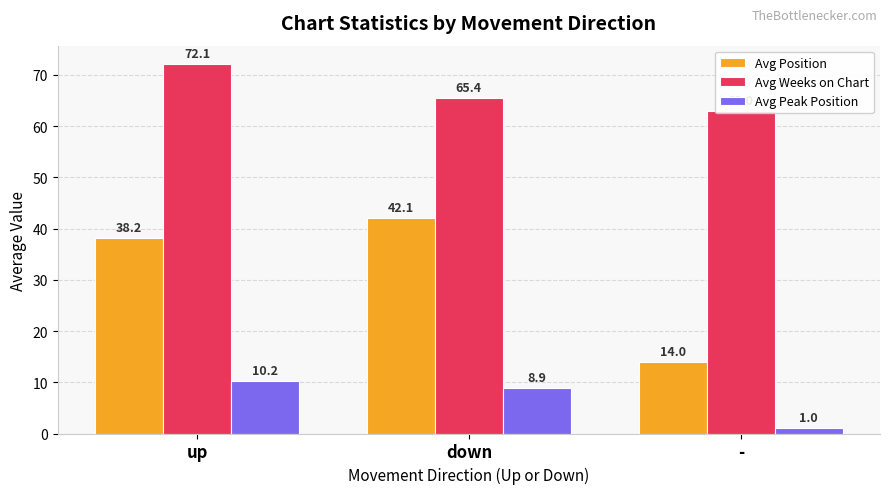

What are all the series names shown in the legend?

Avg Position, Avg Weeks on Chart, Avg Peak Position